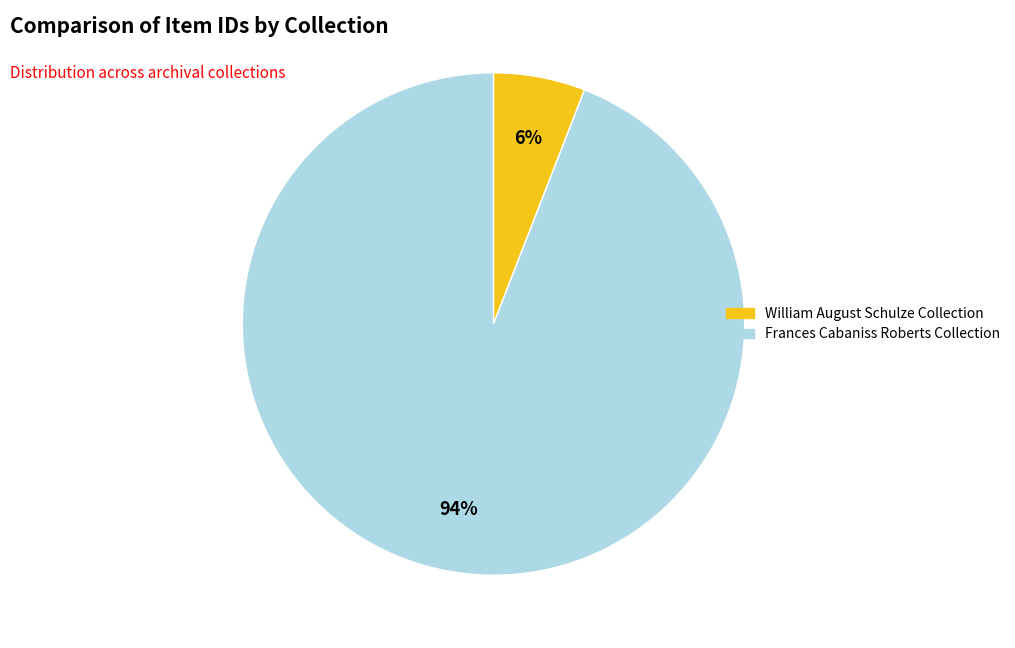

Which category accounts for the majority?

Frances Cabaniss Roberts Collection